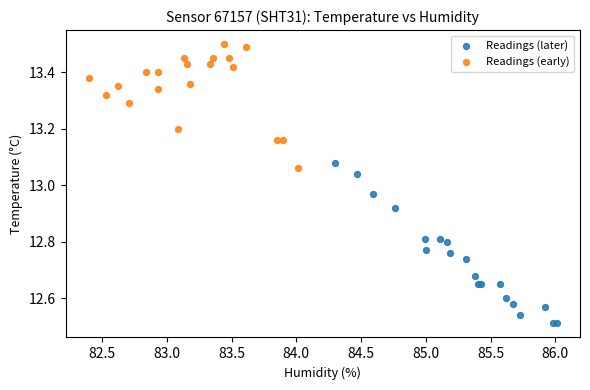

What are all the series names shown in the legend?

Readings (later), Readings (early)